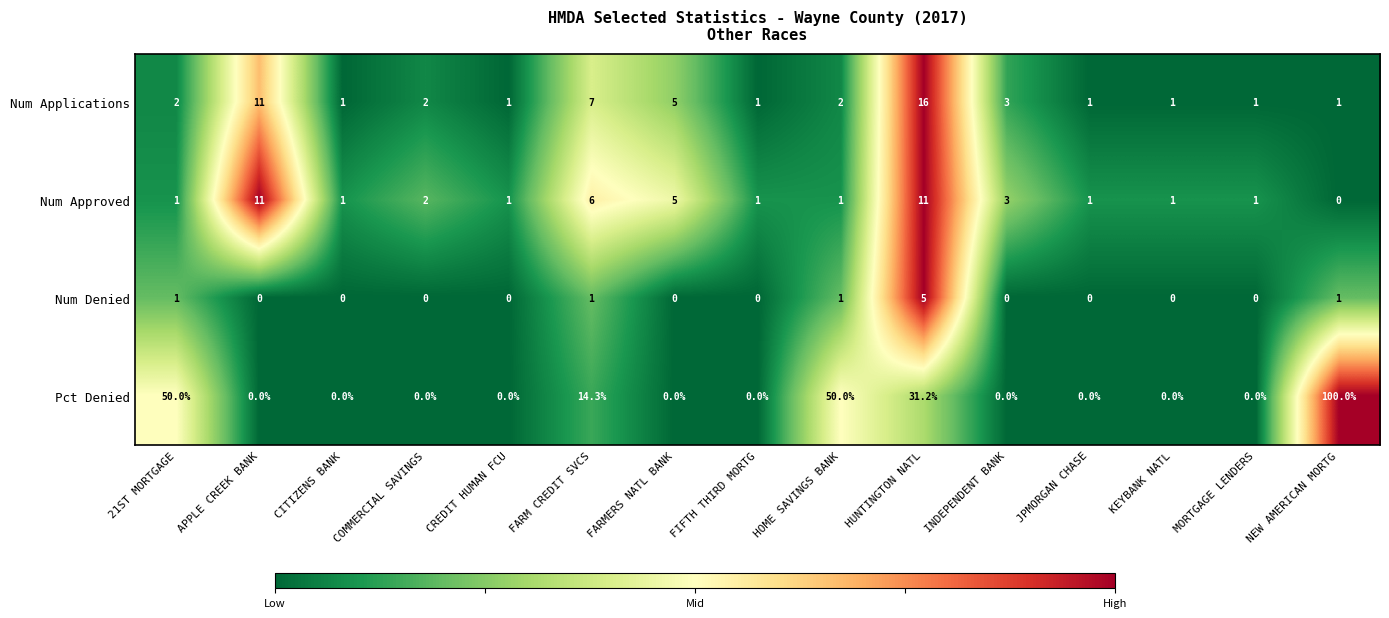

What is the minimum value for Num Applications?

1.0